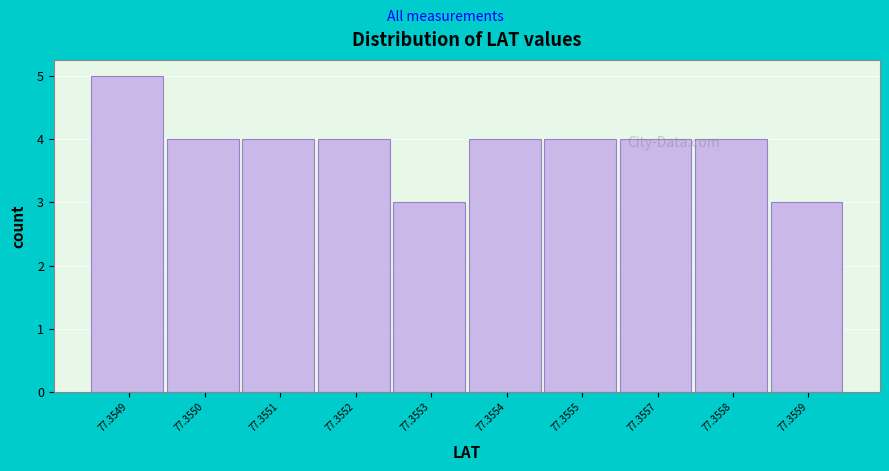

What is the minimum value shown in the chart?

3